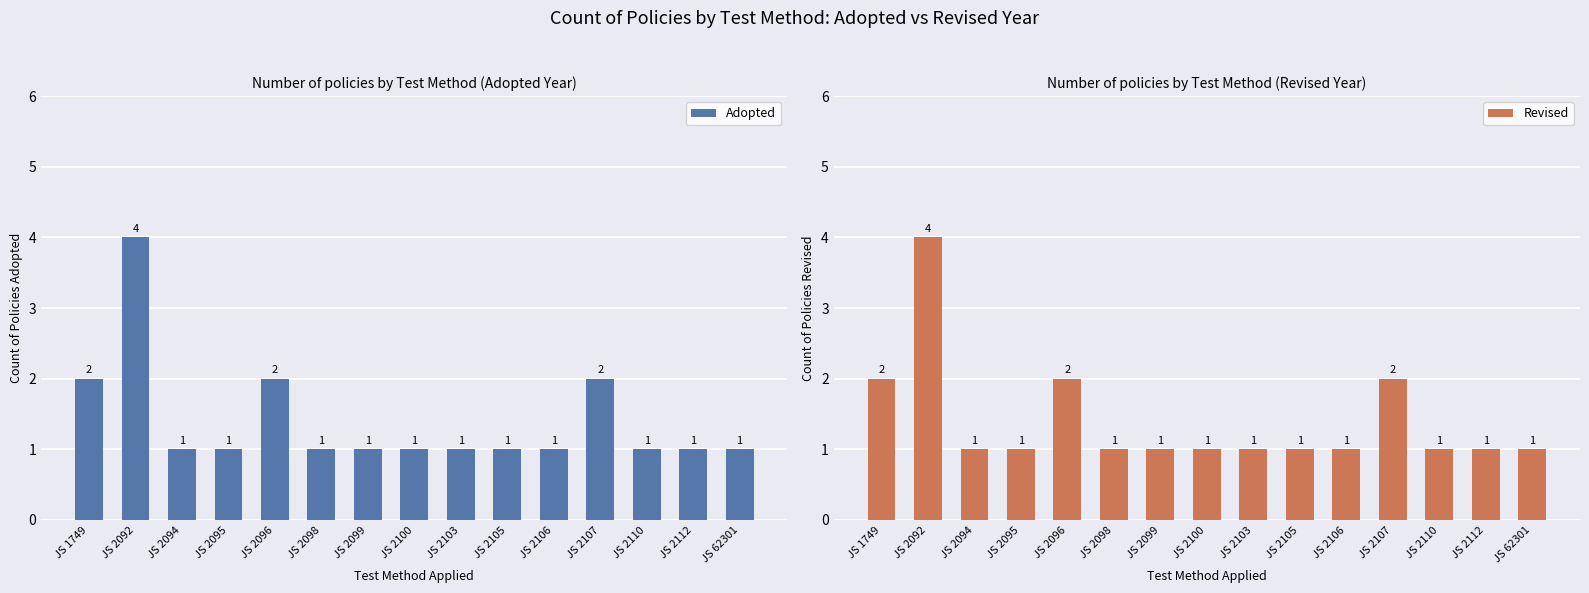

Which category has the lowest value in the Revised series?

JS 2094